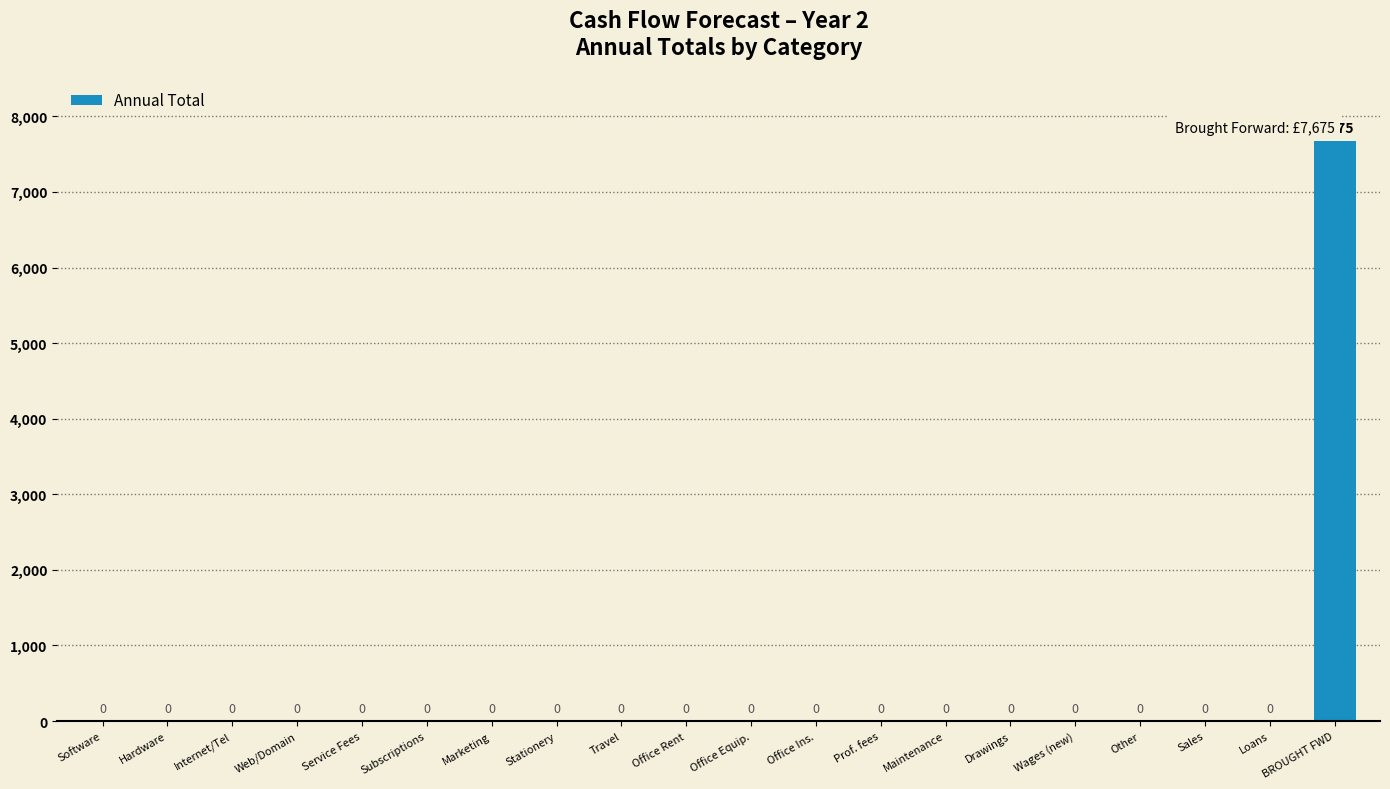

Are the bars grouped side by side (vs. stacked)?

No